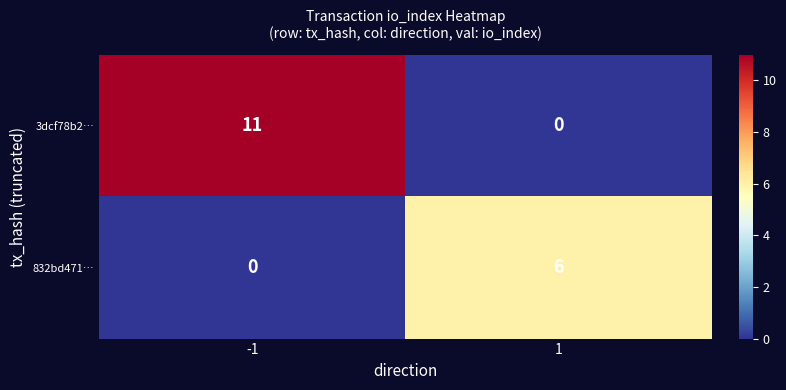

What is the difference between the highest and lowest values at 1?

6